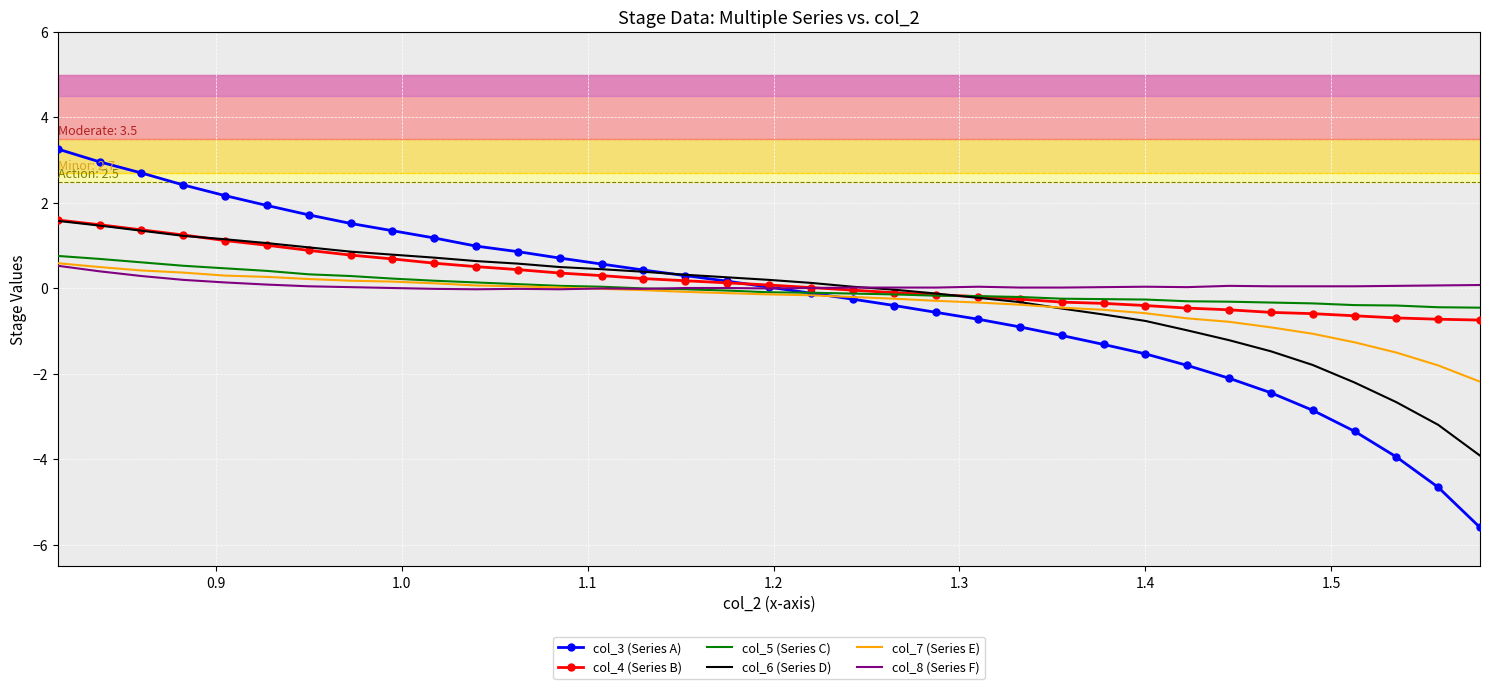

What is the highest value of the col_4 (Series B) series?

1.6